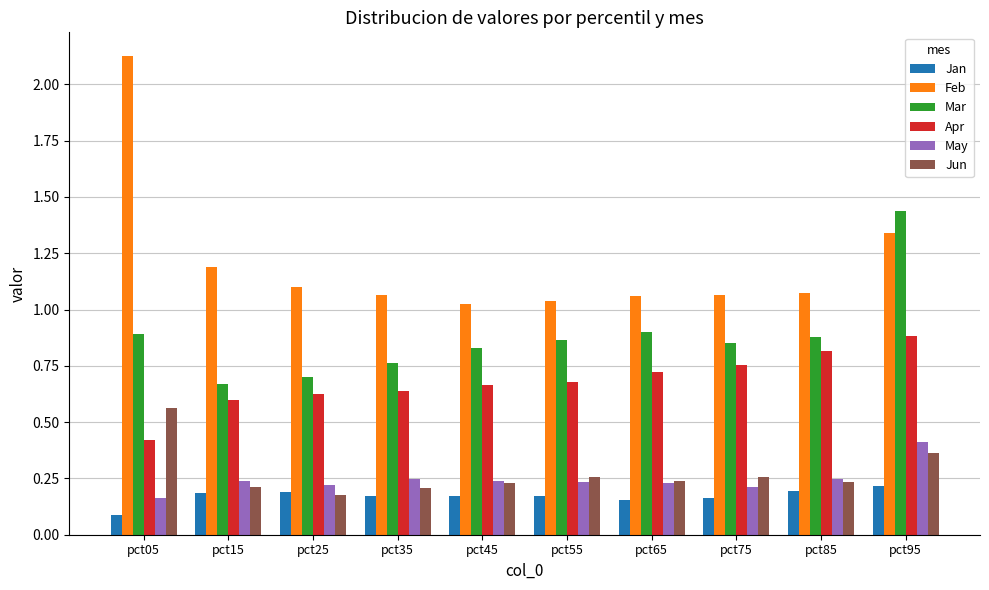

The value of May at pct85 is 0.2. True or false?

True